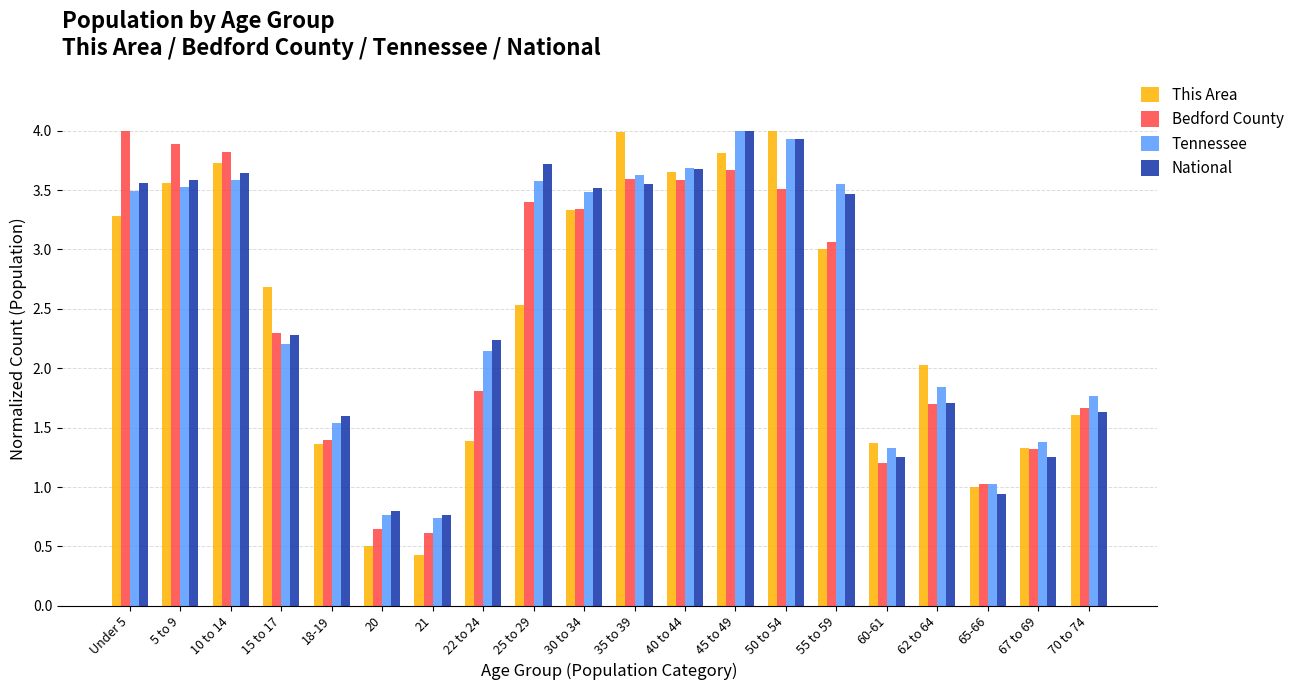

What is the total value across all series at 70 to 74?

6.7